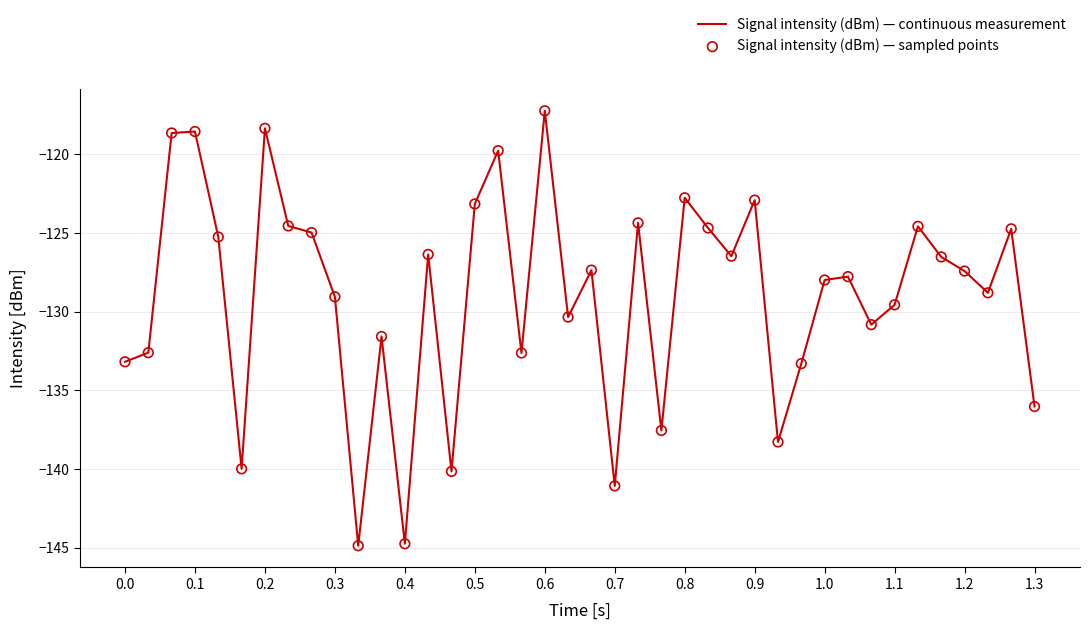

What is the greatest value displayed?

-117.2